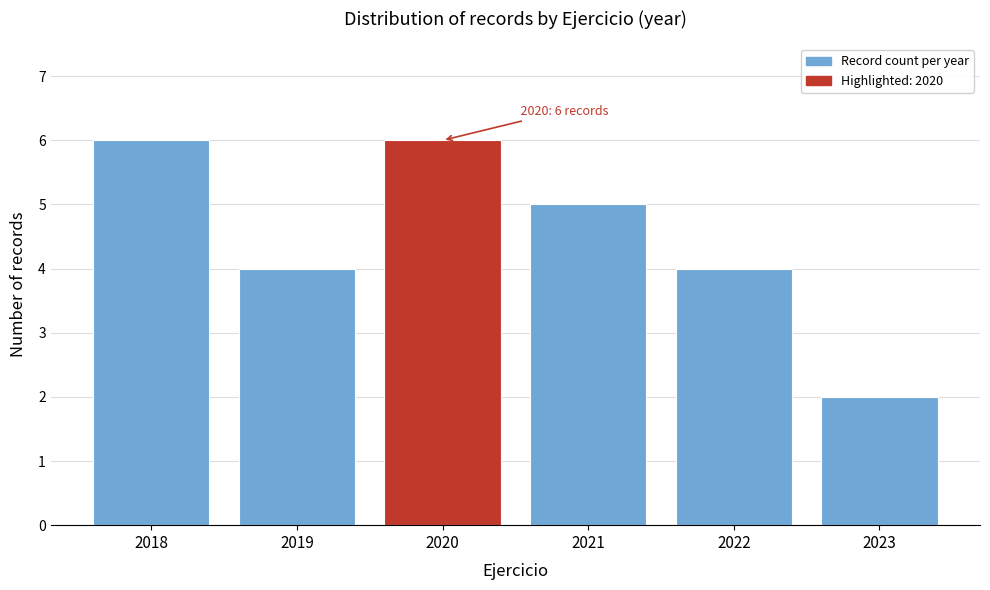

Reading left to right, extract all data points from this chart.

6	4	6	5	4	2